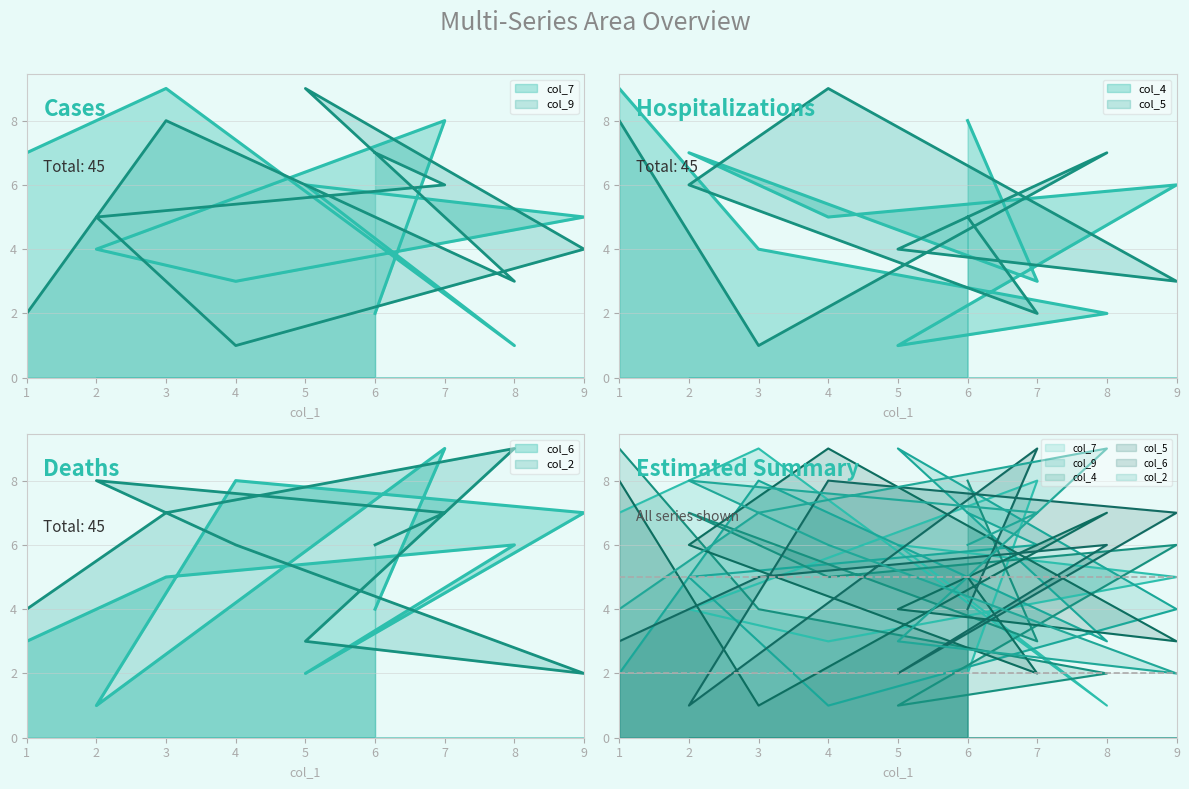

Does the chart display data point markers on the line(s)?

No